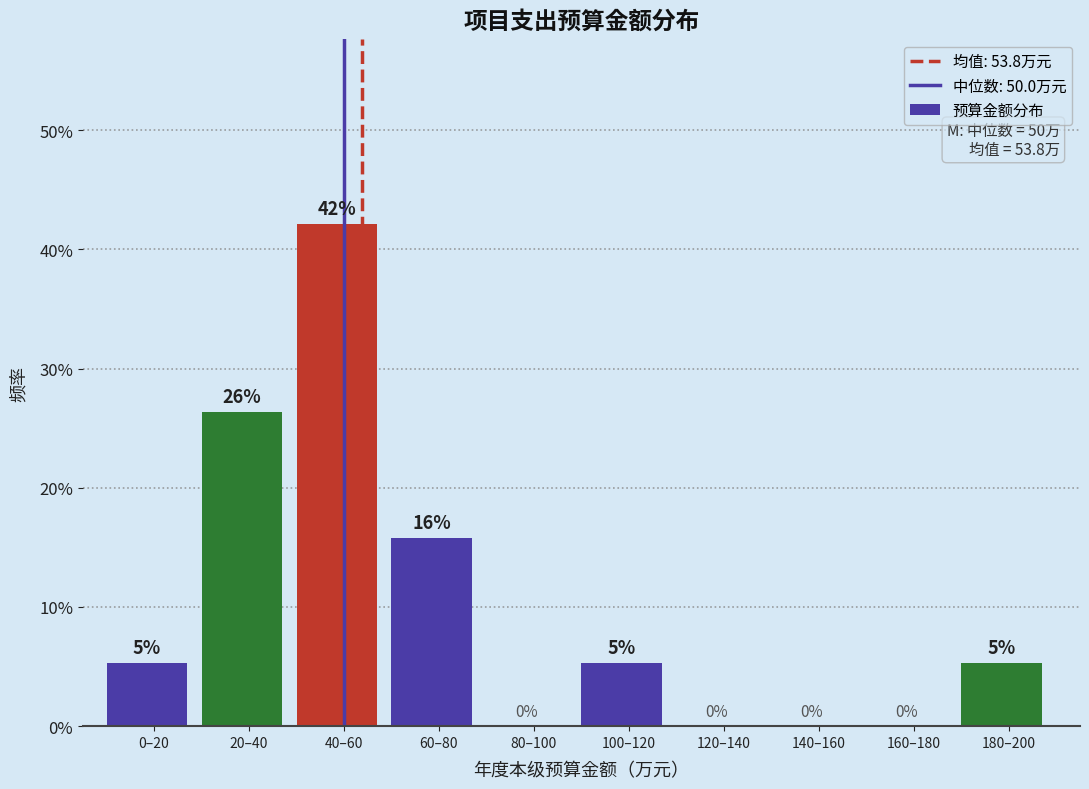

At which category does the chart reach its peak across all series?

40–60